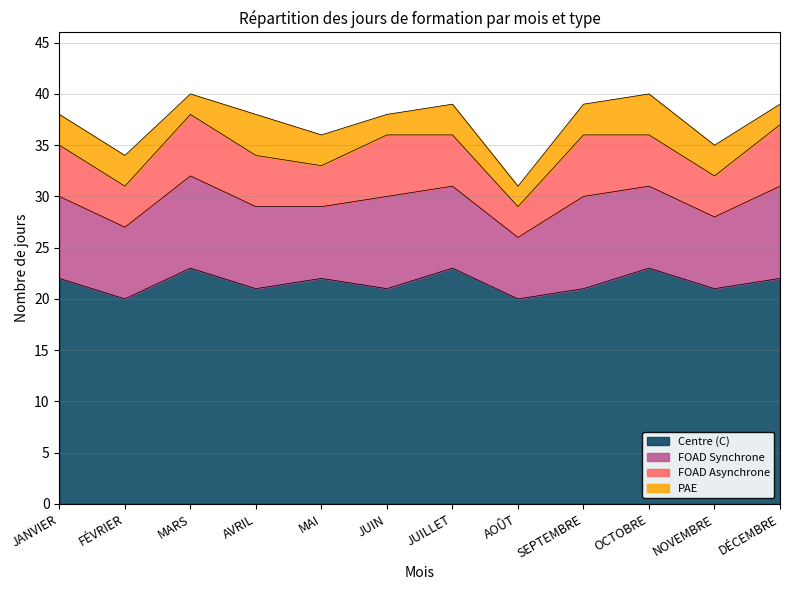

At which label is FOAD Asynchrone closest to 4?

FÉVRIER